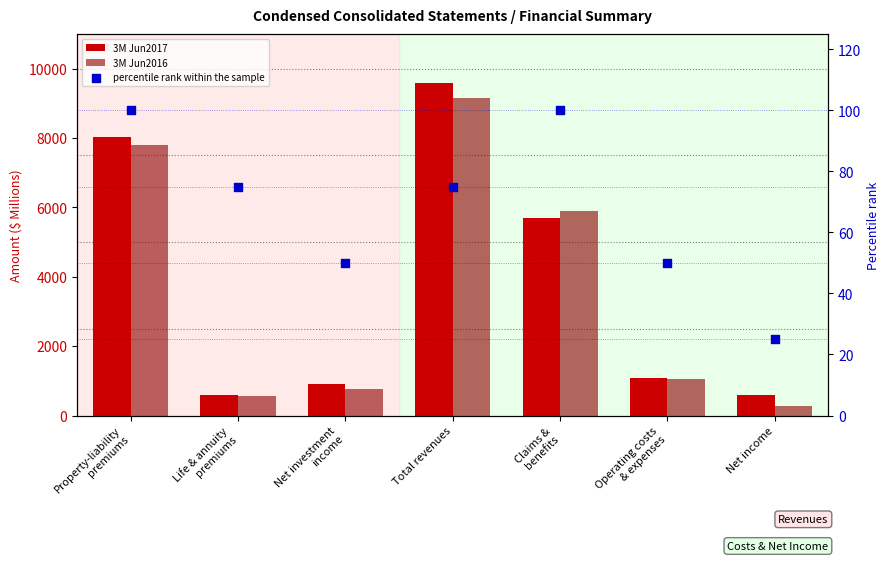

What are all the series names shown in the legend?

3M Jun2017, 3M Jun2016, percentile rank within the sample